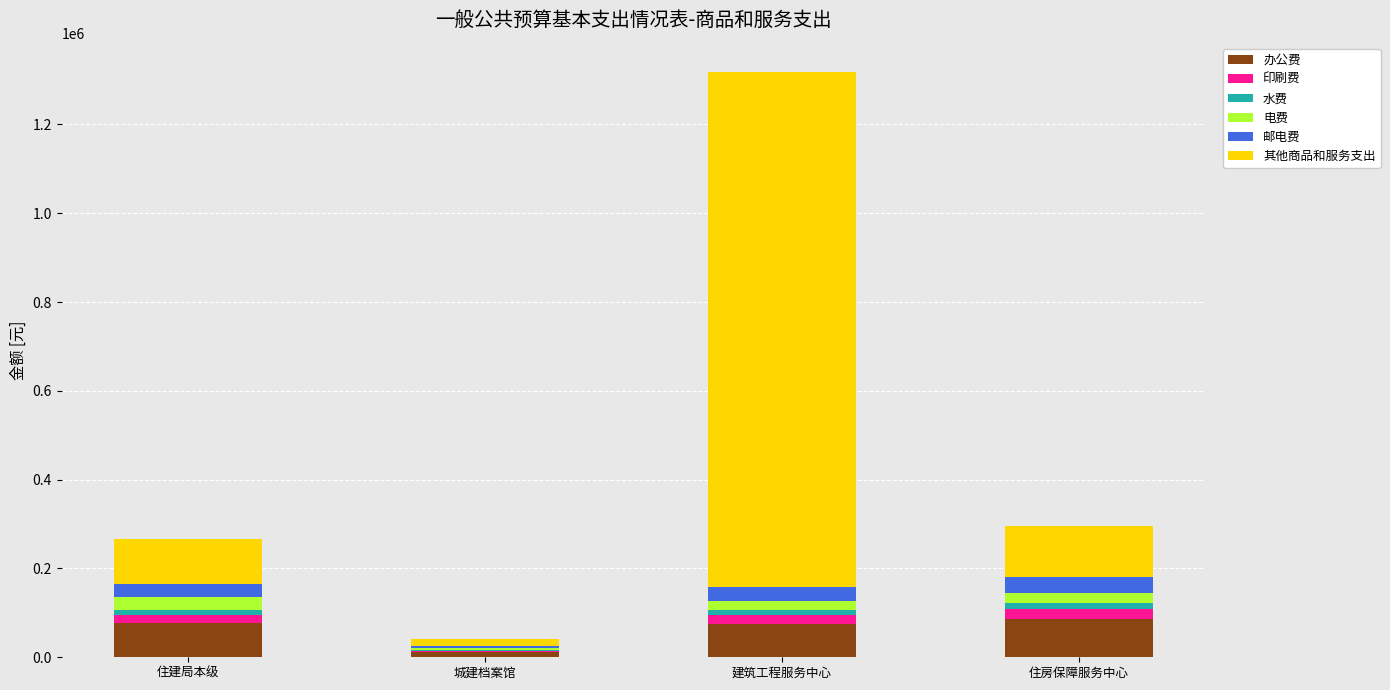

What are all the series names shown in the legend?

办公费, 印刷费, 水费, 电费, 邮电费, 其他商品和服务支出